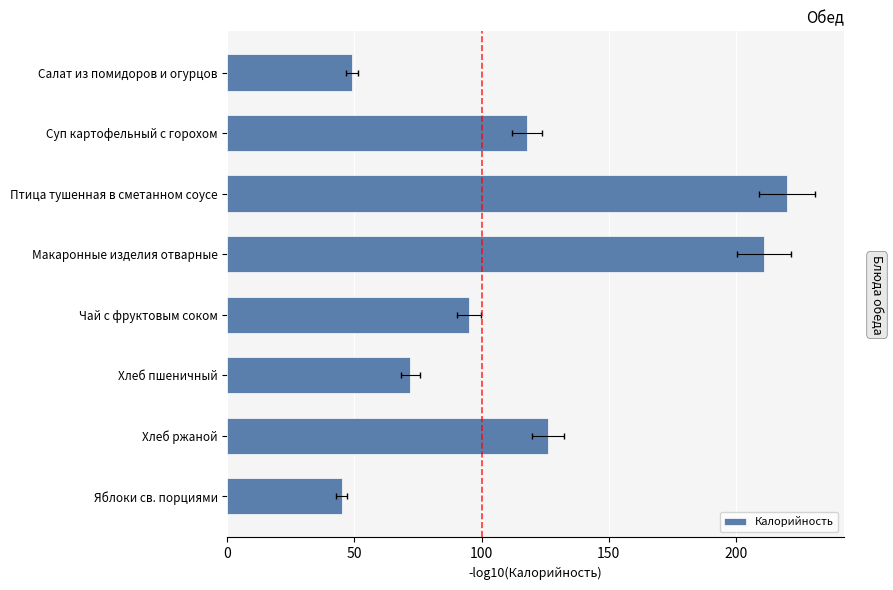

How many values exceed 118?

3